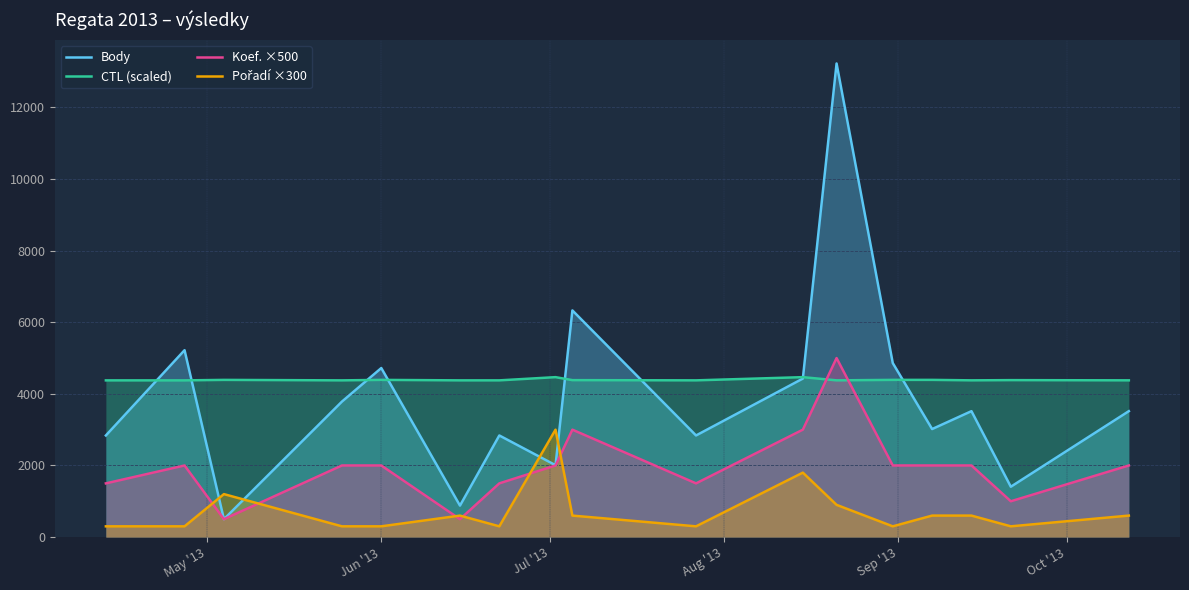

After their last crossing, which series has the higher values: Koef. ×500 or CTL (scaled)?

CTL (scaled)